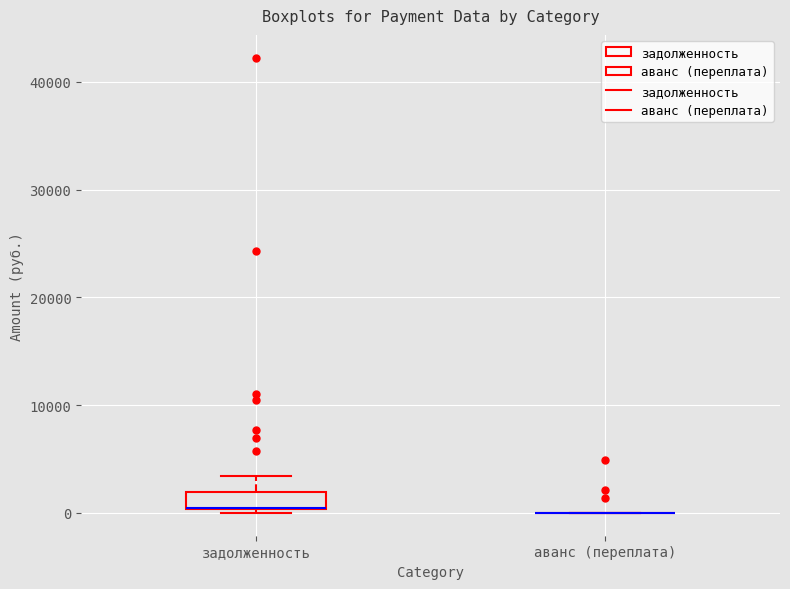

Reading left to right, read every box against the y-axis: the position of its median line, the range the box covers, and the ends of its whiskers. The values are not printed on the chart, so give them approximately, as read against the axis.

задолженность: median 0 (drawn on the box's lower edge), box 0 to 2000, whiskers 0 (just below the box's lower edge) to 3000
аванс (переплата): box collapsed to a line at 0, whiskers 0 to 0